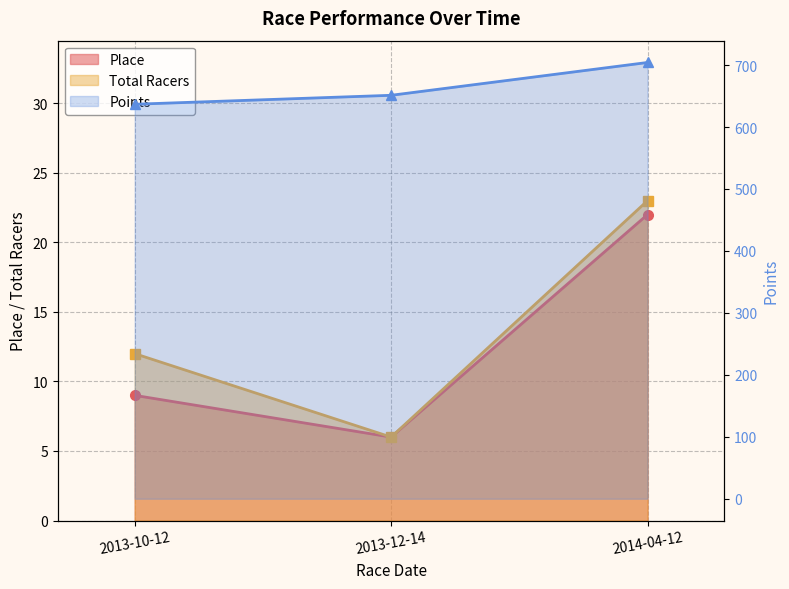

How many Place values are between 6 and 22?

3